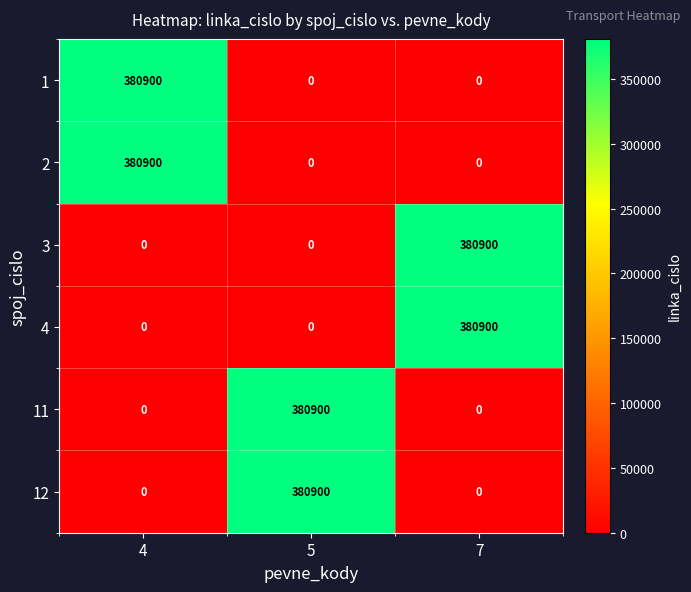

Which category has the highest value in the 1 series?

4